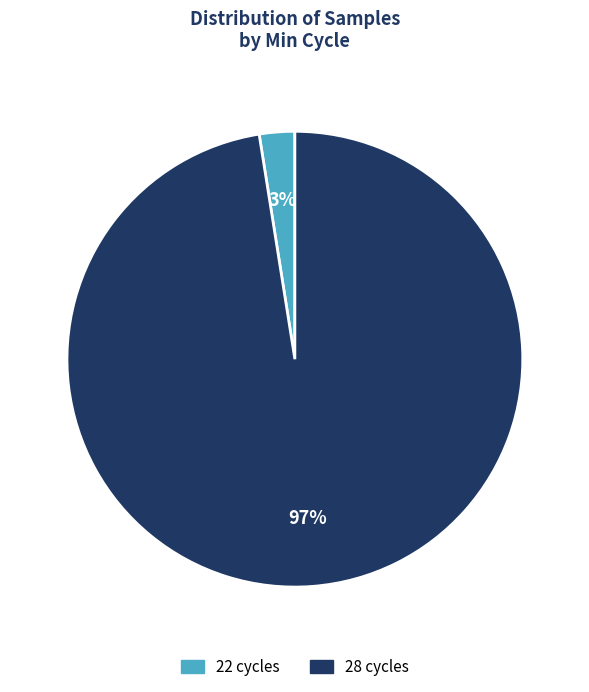

How many segments does this pie chart have?

2